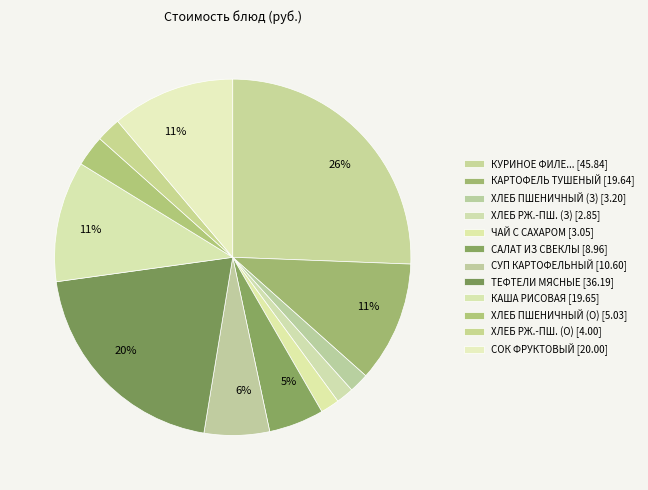

How many slices are in this pie chart?

12